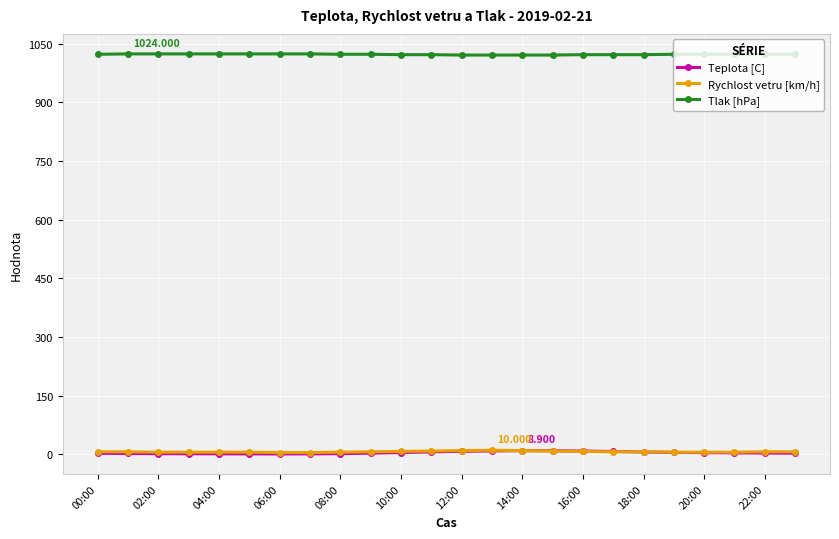

Does the chart display data point markers on the line(s)?

Yes